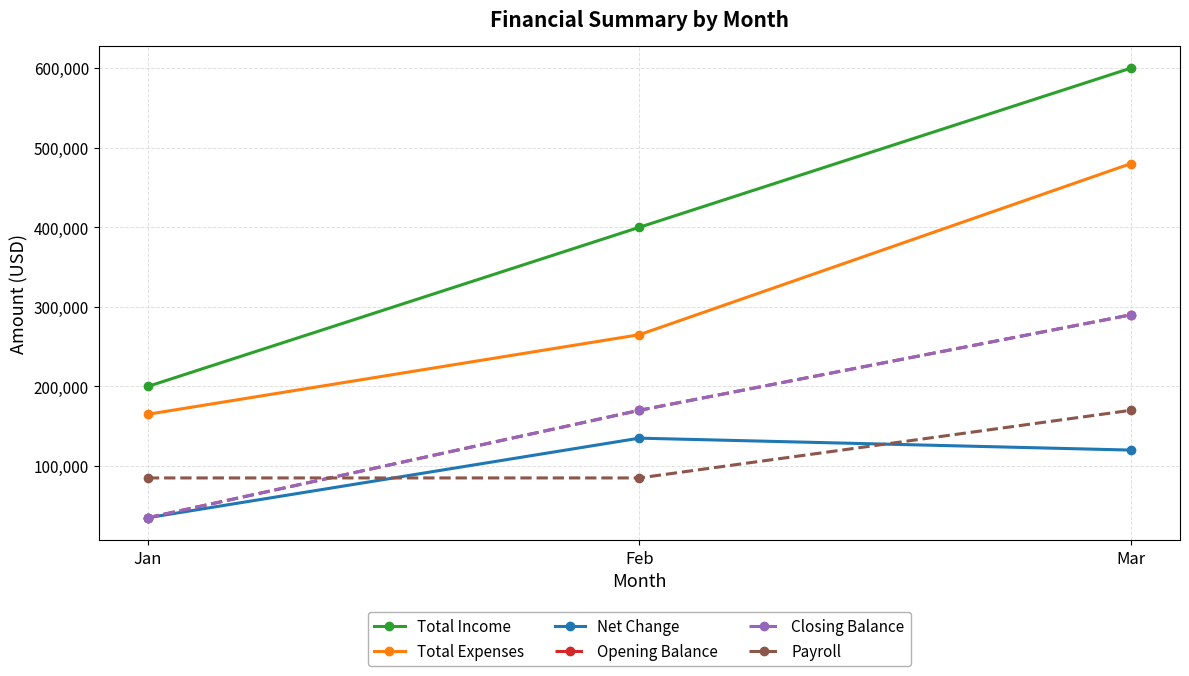

Does the chart have visible grid lines?

Yes